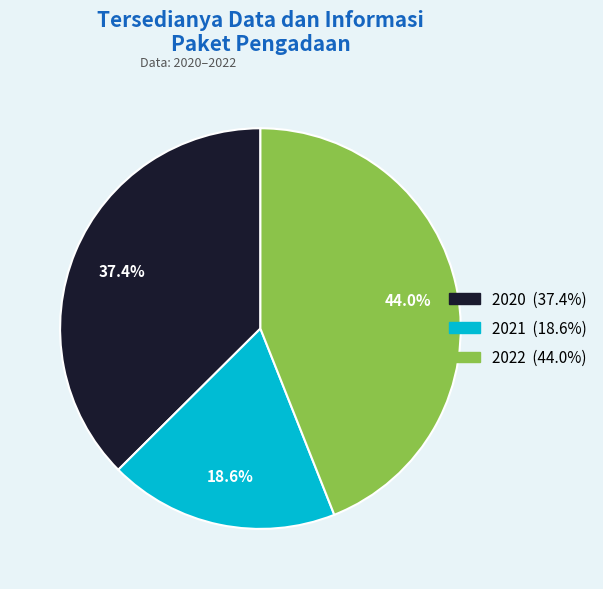

Which slice is the smallest?

2021